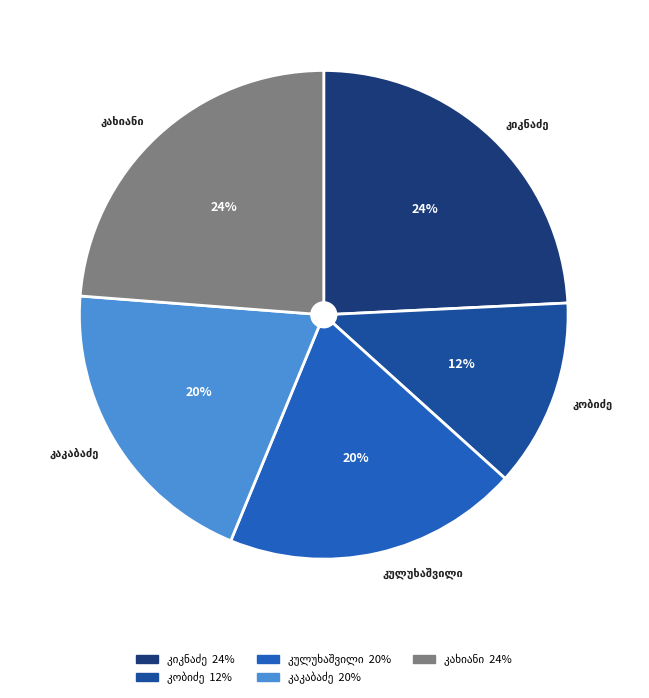

The სენო მაქსიმეს ძე კულუხაშვილი slice represents 32% of the pie. True or false?

False